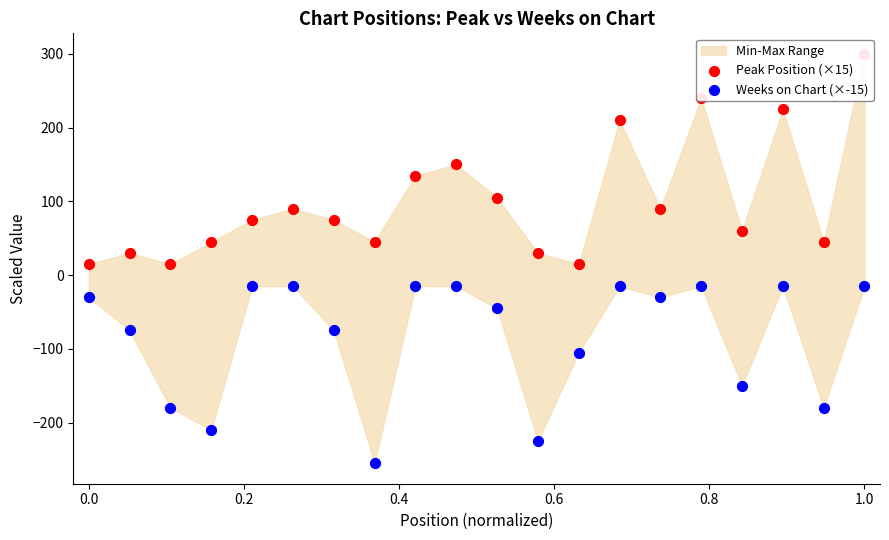

Is the value of Weeks on Chart (×-15) at 12 greater than the value of Peak Position (×15) at 9?

No